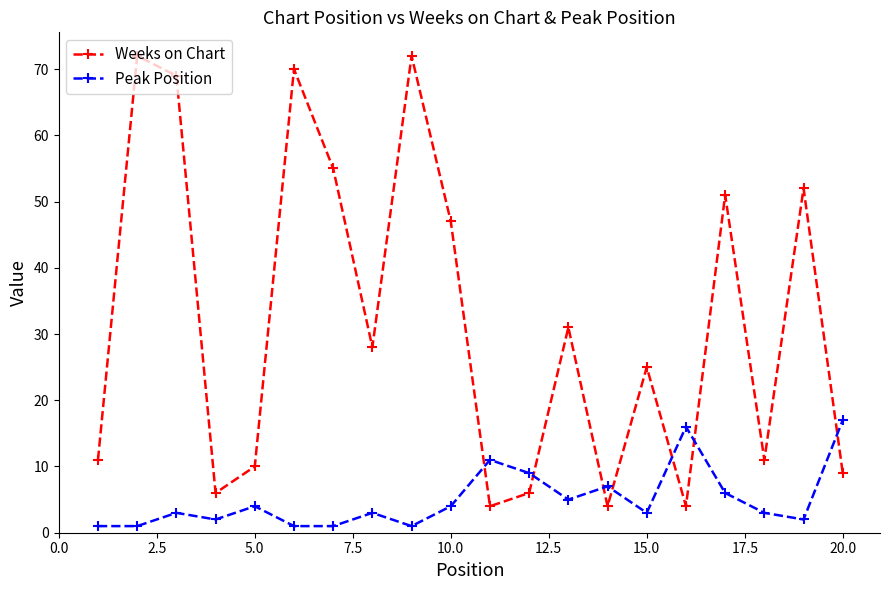

Which series has the largest range (max minus min)?

Weeks on Chart